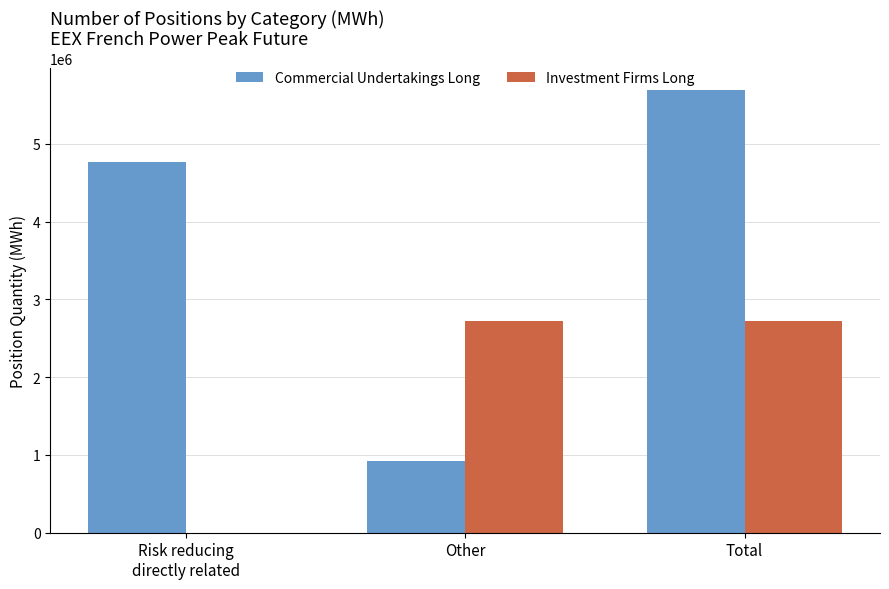

What is the total value across all series at Total?

8411868